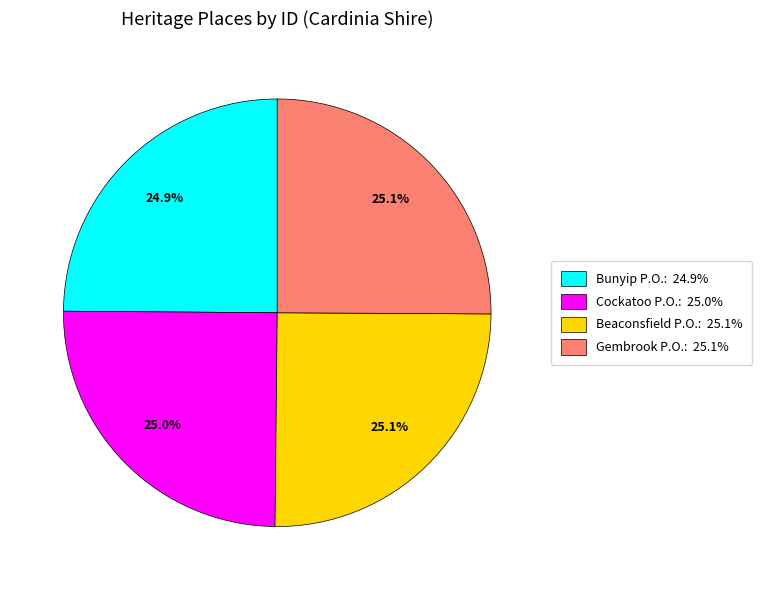

What is the ratio of the value at Beaconsfield P.O.: 25.1% to the value at Cockatoo P.O.: 25.0%?

1.0